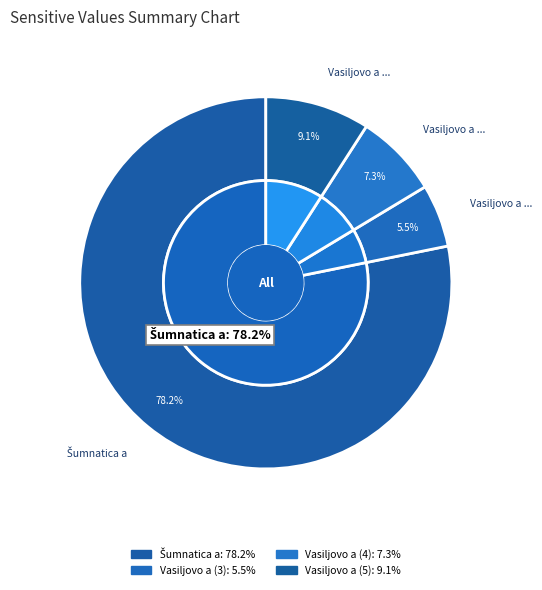

To the nearest percent, what percentage of the pie is Vasiljovo a (5)?

9%